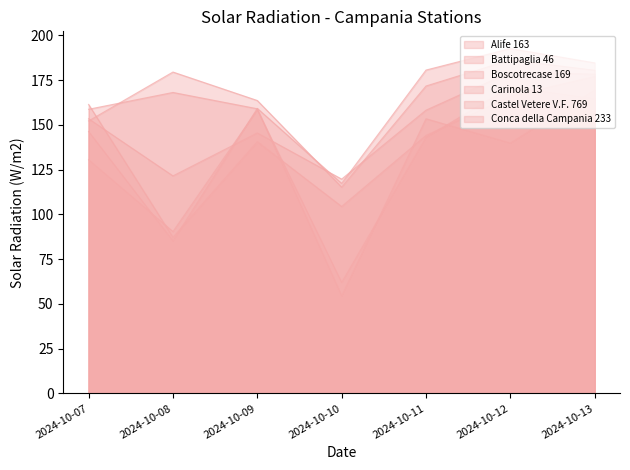

Reading left to right, what are all the values shown in this chart?

Alife 163: 2024-10-07=130.5	2024-10-08=90.4	2024-10-09=158.4	2024-10-10=62.0	2024-10-11=143.0	2024-10-12=171.2	2024-10-13=164.6
Battipaglia 46: 2024-10-07=152.2	2024-10-08=179.5	2024-10-09=163.6	2024-10-10=115.2	2024-10-11=171.7	2024-10-12=186.3	2024-10-13=180.5
Boscotrecase 169: 2024-10-07=153.4	2024-10-08=121.5	2024-10-09=145.5	2024-10-10=119.7	2024-10-11=158.2	2024-10-12=179.5	2024-10-13=178.3
Carinola 13: 2024-10-07=146.3	2024-10-08=85.2	2024-10-09=159.2	2024-10-10=117.3	2024-10-11=180.6	2024-10-12=192.6	2024-10-13=184.6
Castel Vetere V.F. 769: 2024-10-07=158.7	2024-10-08=168.1	2024-10-09=159.0	2024-10-10=54.4	2024-10-11=153.4	2024-10-12=139.8	2024-10-13=169.5
Conca della Campania 233: 2024-10-07=161.4	2024-10-08=87.2	2024-10-09=140.6	2024-10-10=104.4	2024-10-11=144.1	2024-10-12=166.0	2024-10-13=177.0